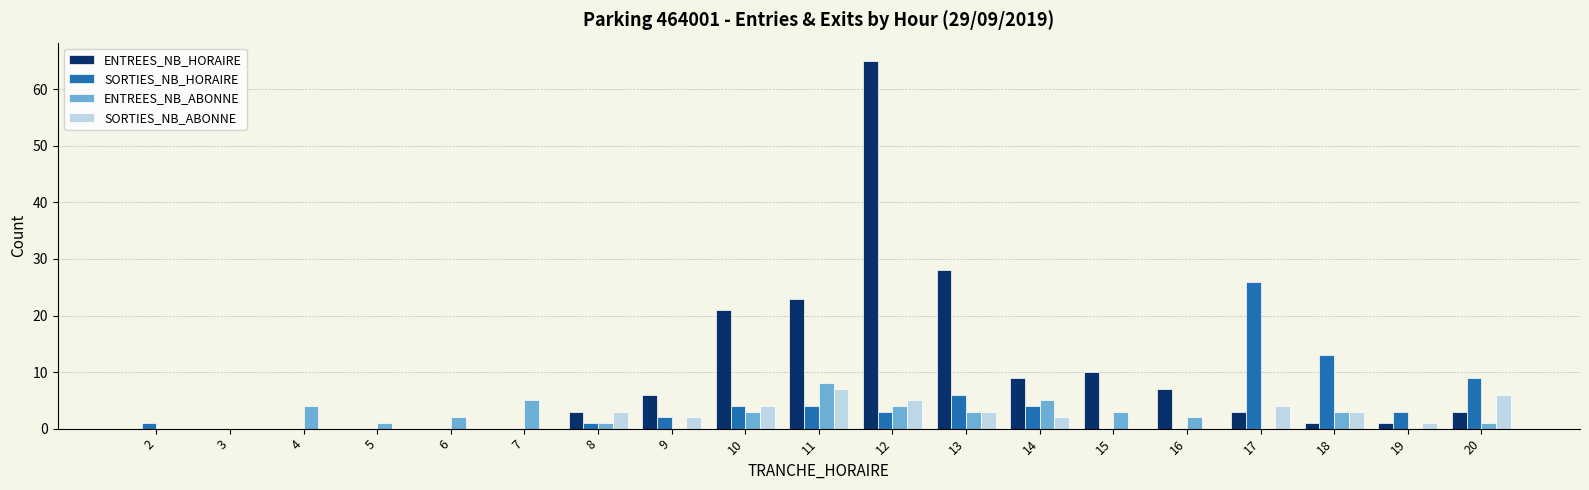

Is it true that ENTREES_NB_HORAIRE equals 10 at 9?

False